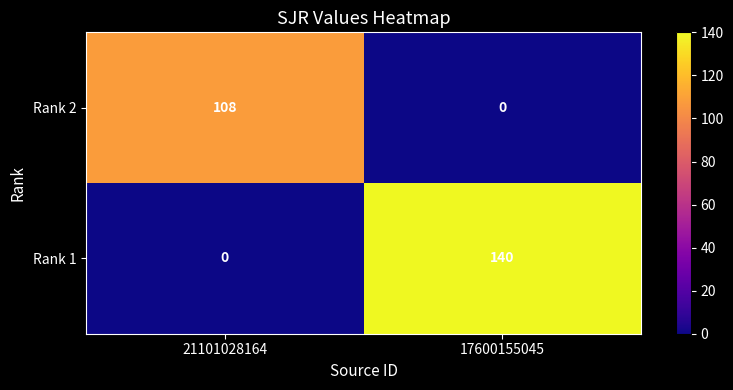

Which series has the widest spread of values?

Rank 1